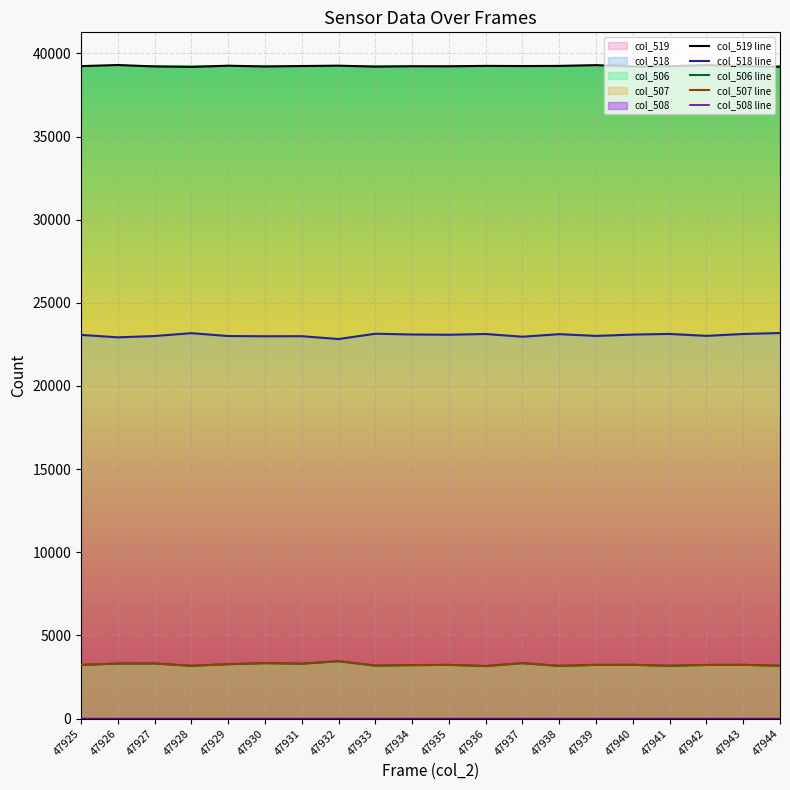

Which has a higher value, 47931 or 47939?

47939